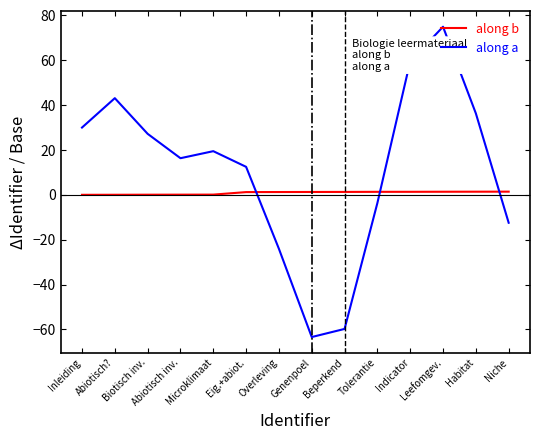

Which series has the widest spread of values?

along a